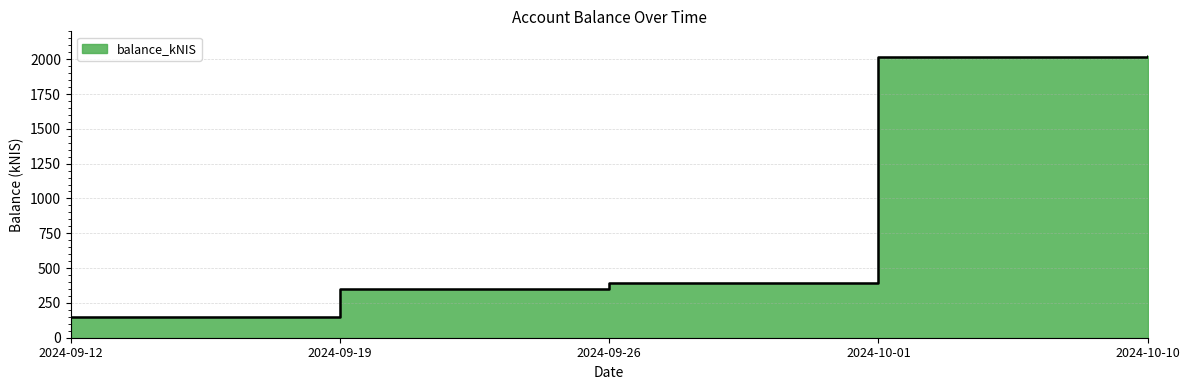

Rank the categories by value from highest to lowest.

2024-10-10, 2024-10-01, 2024-09-26, 2024-09-19, 2024-09-12